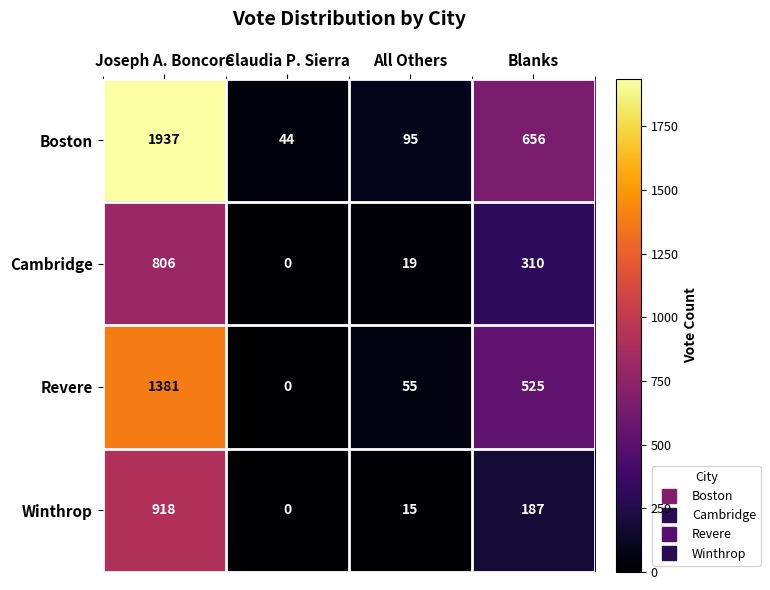

Which series has the largest total across all categories?

Boston